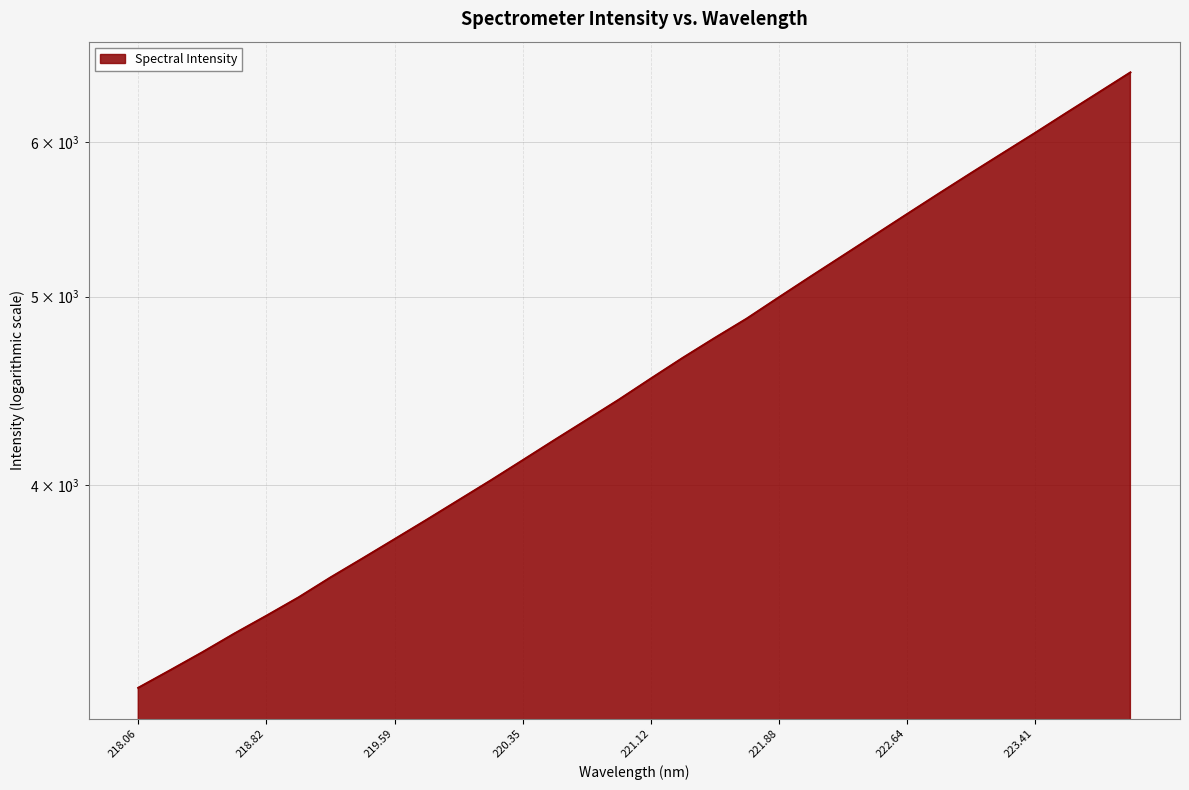

Is it true that the value at 218.06 is 4461.0?

False